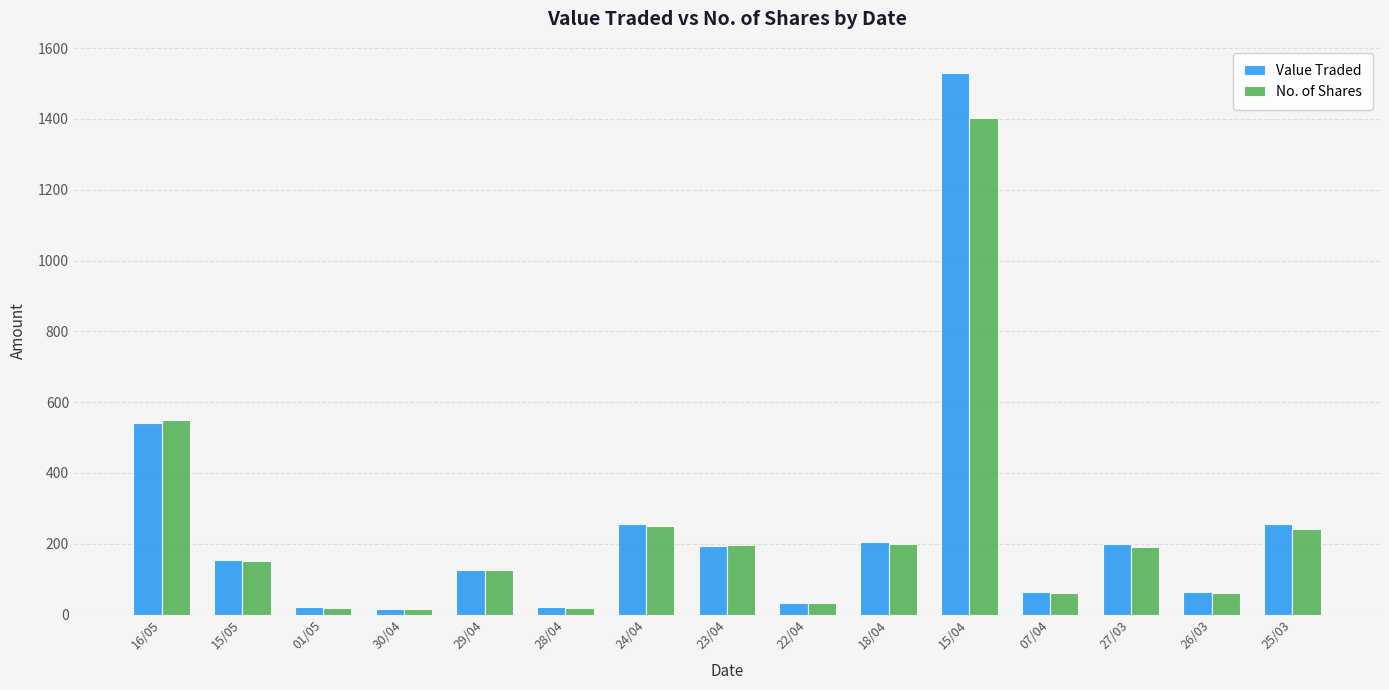

At which category does the chart reach its peak across all series?

15/04